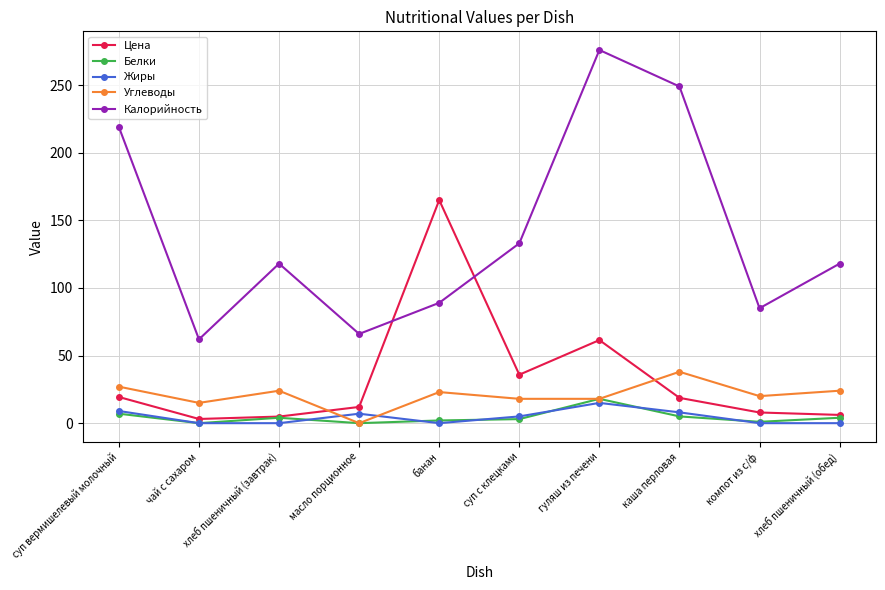

How many series are shown in this chart?

5